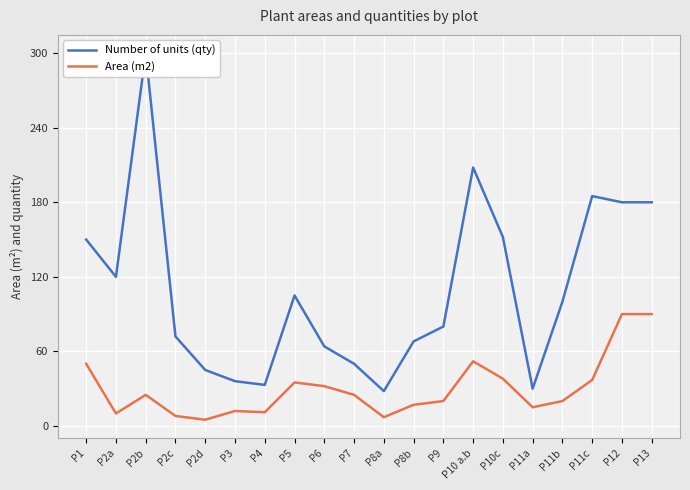

Which label corresponds to the smallest value in the chart?

P2d